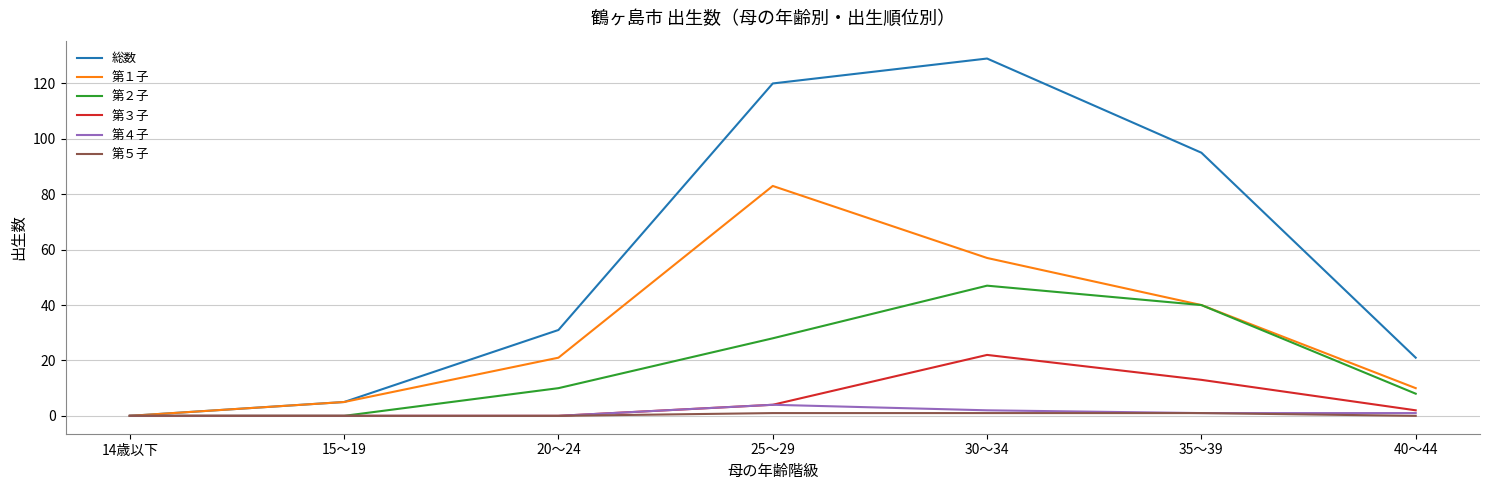

What is the difference between the second highest and second lowest values in the 第５子 series?

1